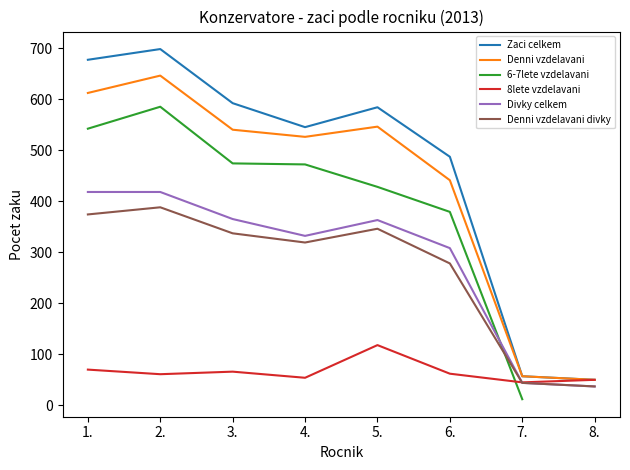

At which label does 6-7lete vzdelavani first exceed 363?

1.